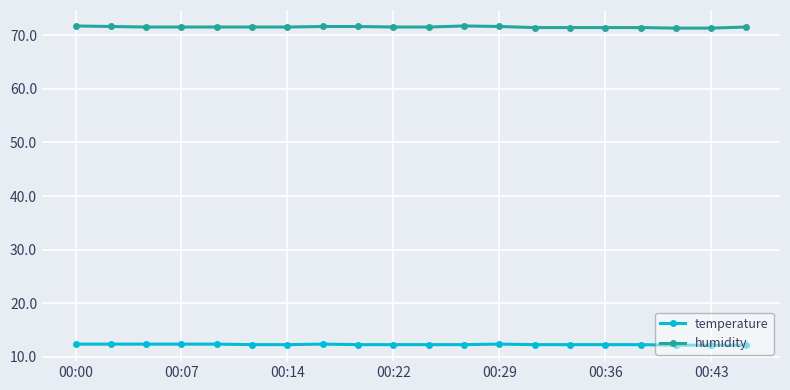

What is the lowest value of the temperature series?

12.2